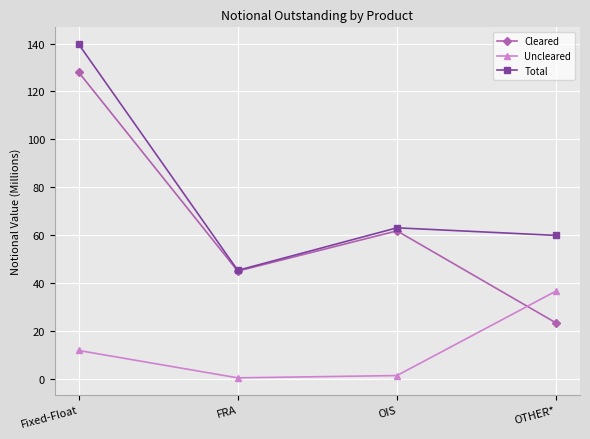

At which category is the sum across all series the highest?

Fixed-Float